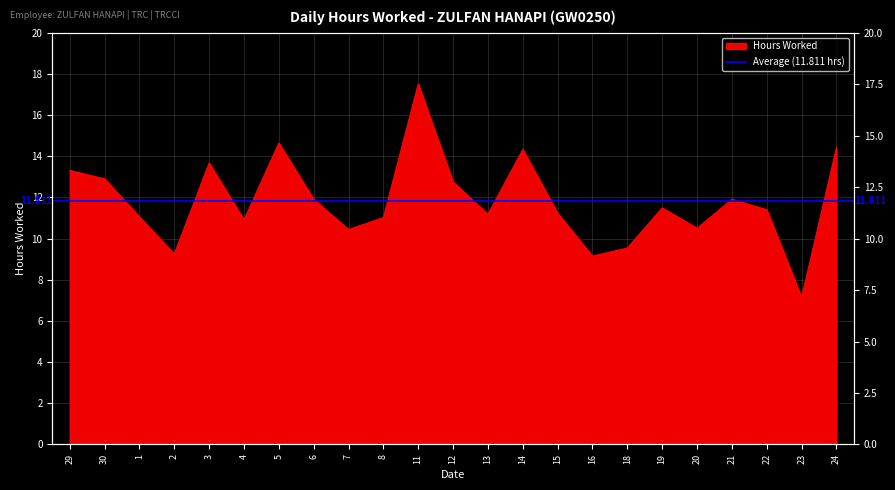

What is the value of the 4th point from the left?

9.2